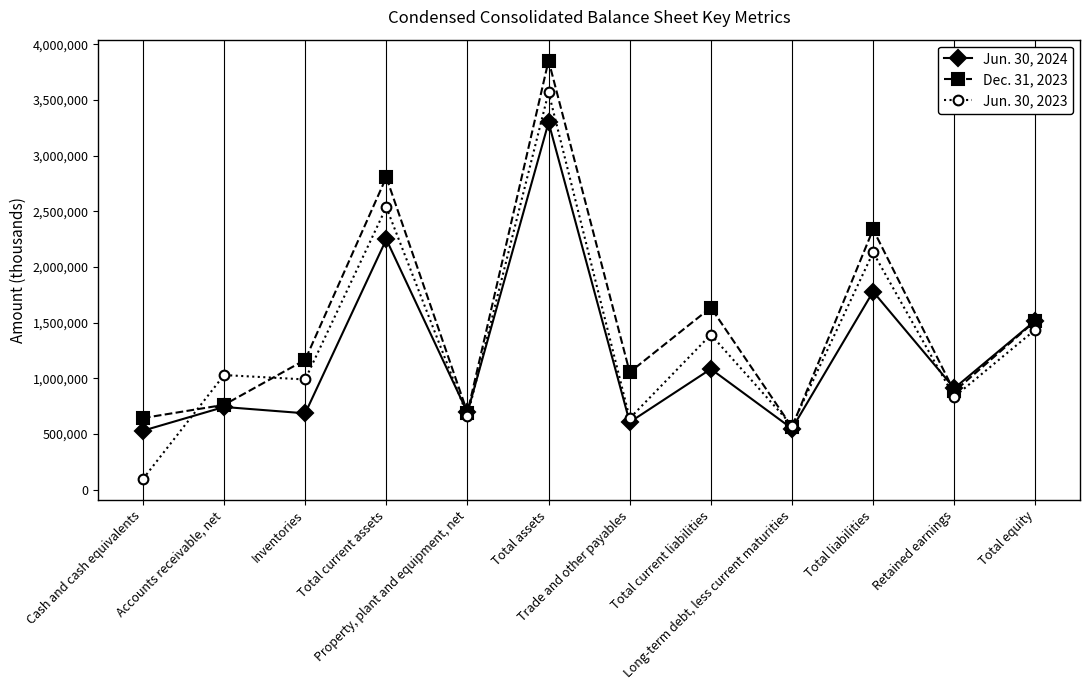

Between Total current liabilities and Retained earnings, which series saw the biggest shift?

Dec. 31, 2023